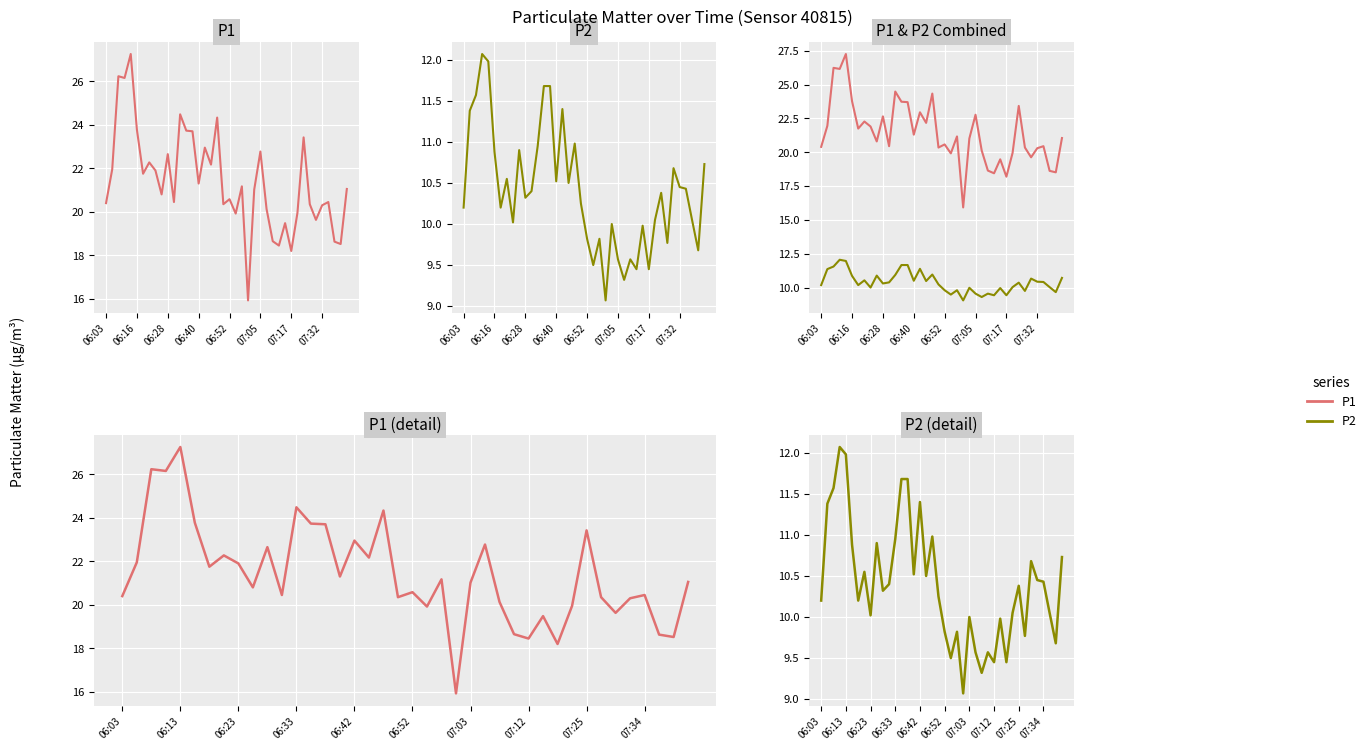

Which series changed the most between 23 and 28?

P1